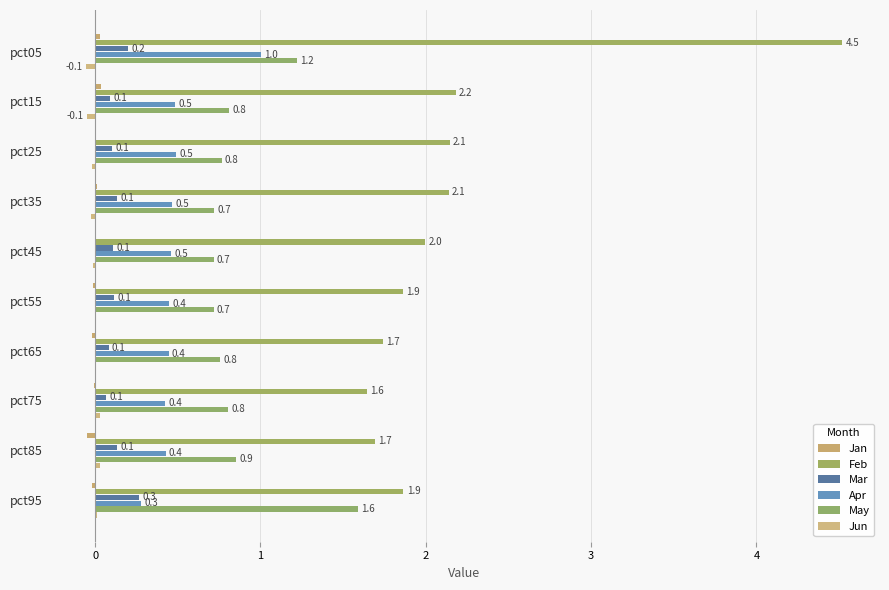

At which category is the sum across all series the highest?

pct05